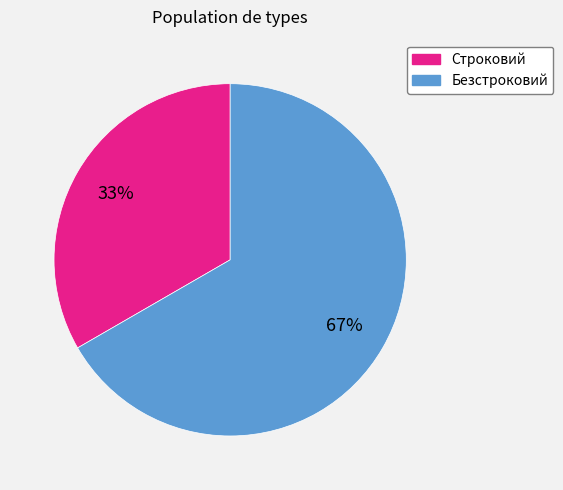

How many segments does this pie chart have?

2